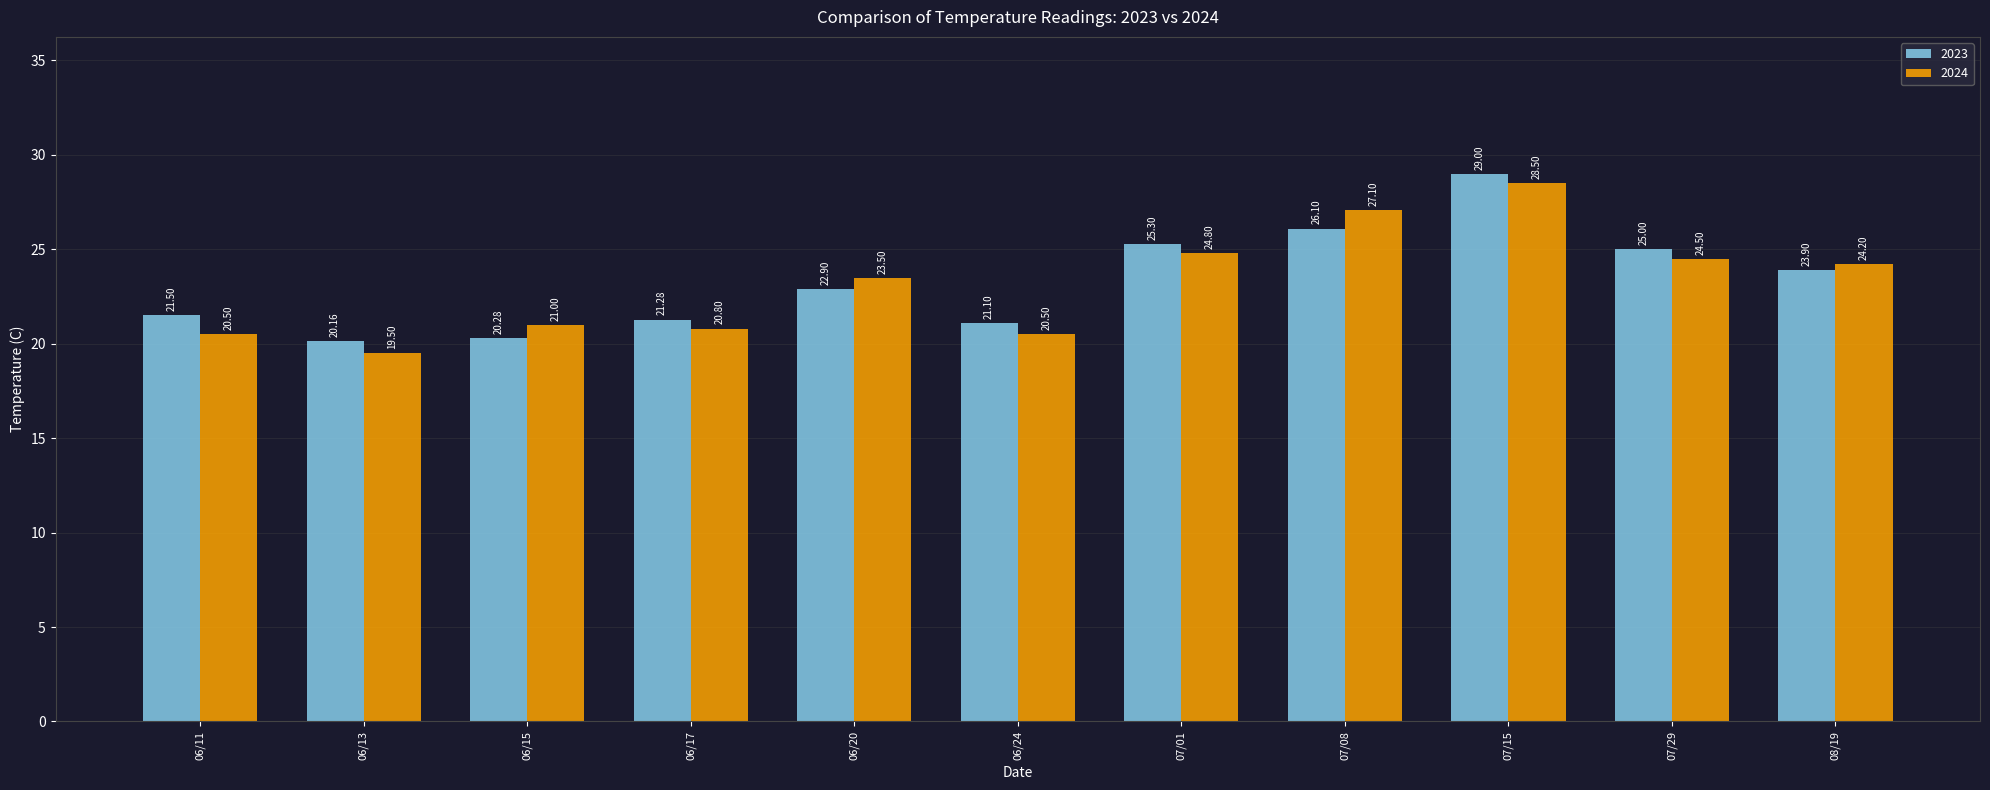

What is the minimum value for 2023?

20.2